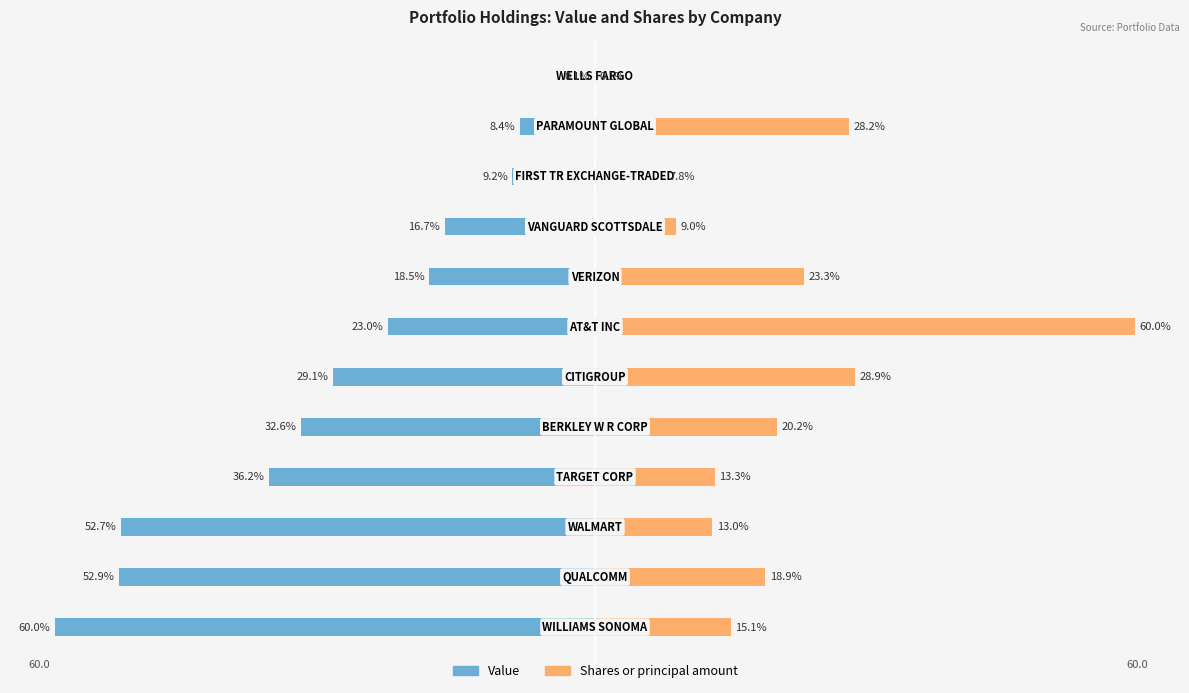

List the labels in order of Value value, largest first.

11, 10, 9, 8, 7, 6, 5, 4, 3, 2, 1, 0